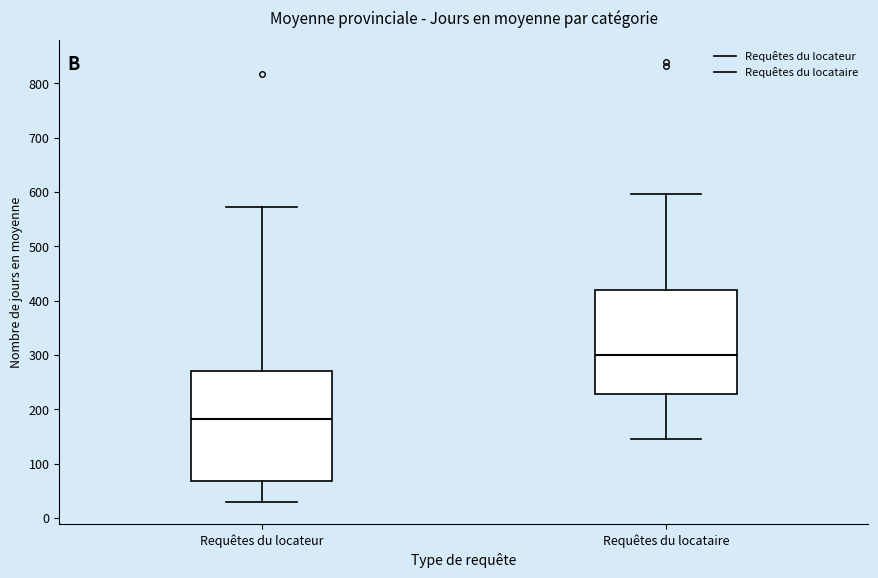

Where is the upper edge of the box for Requêtes du locataire on the y-axis? The values are not printed on the chart, so give them approximately, as read against the axis.

420